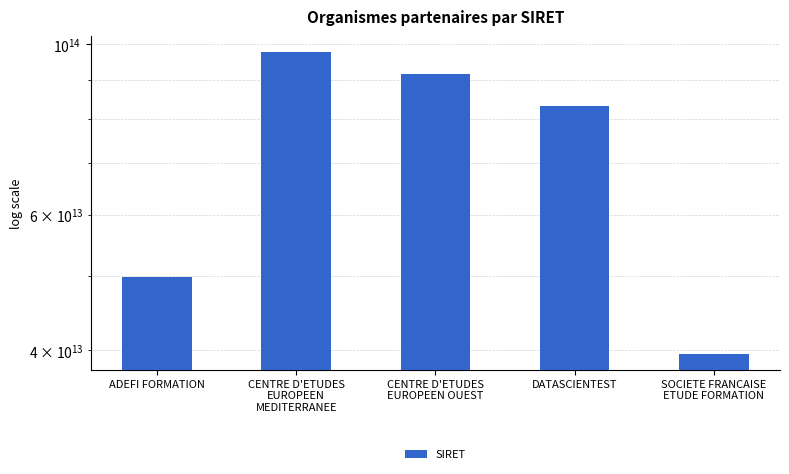

What is the sum of the values at ADEFI FORMATION and CENTRE D'ETUDES
EUROPEEN OUEST?

141302728900057